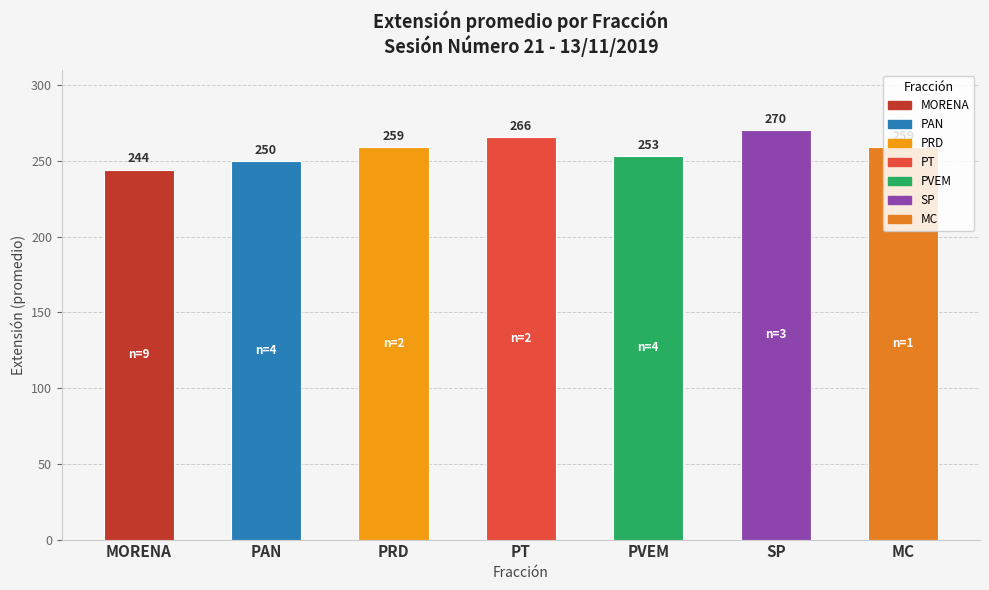

Which category has the lowest value across all series?

MORENA